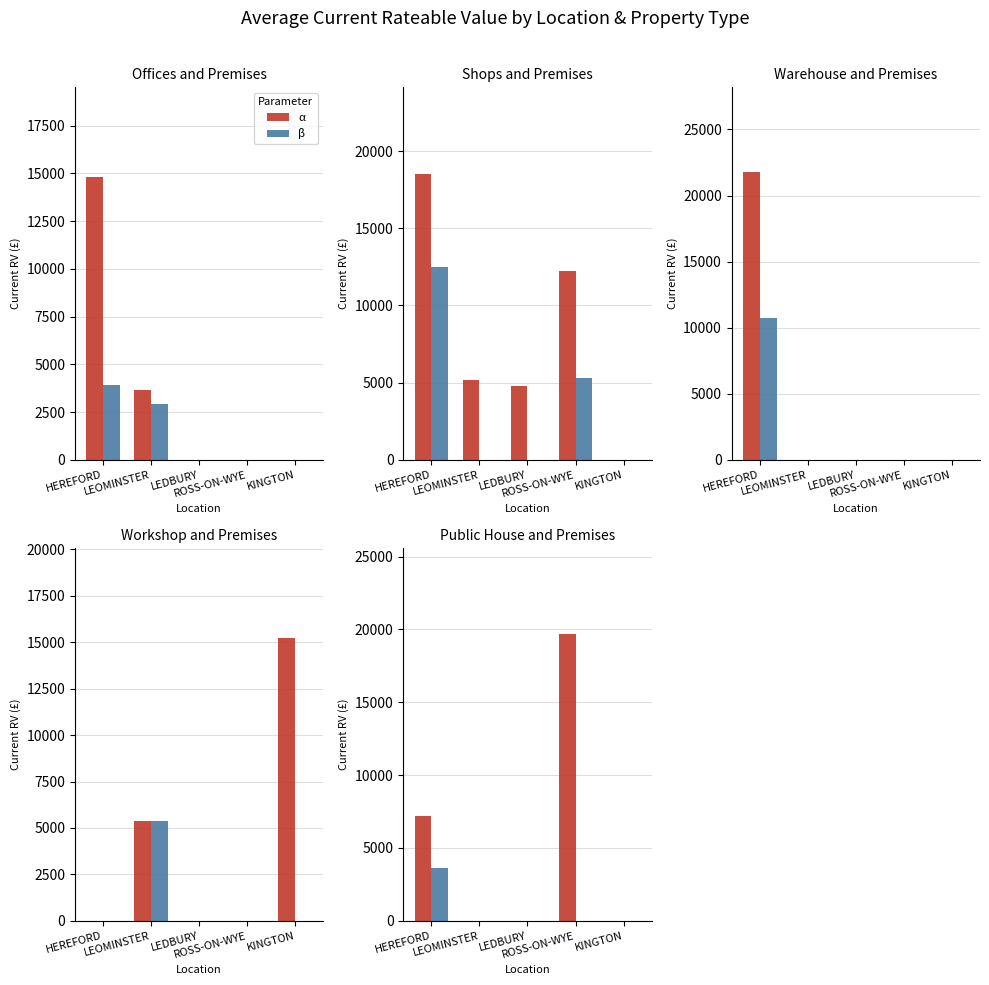

Which category has the highest value across all series?

ROSS-ON-WYE